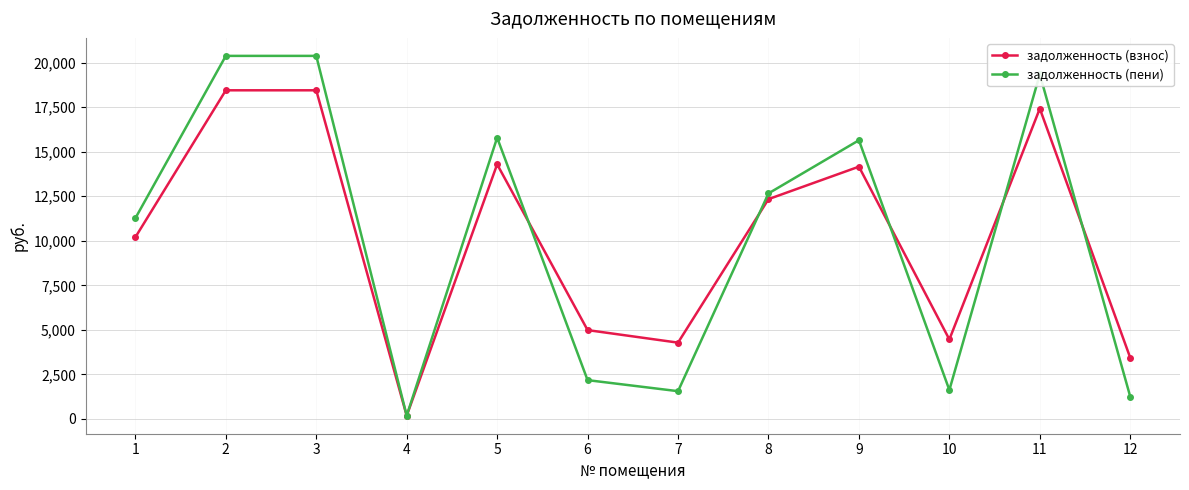

What is the average value of the задолженность (взнос) series?

10221.6